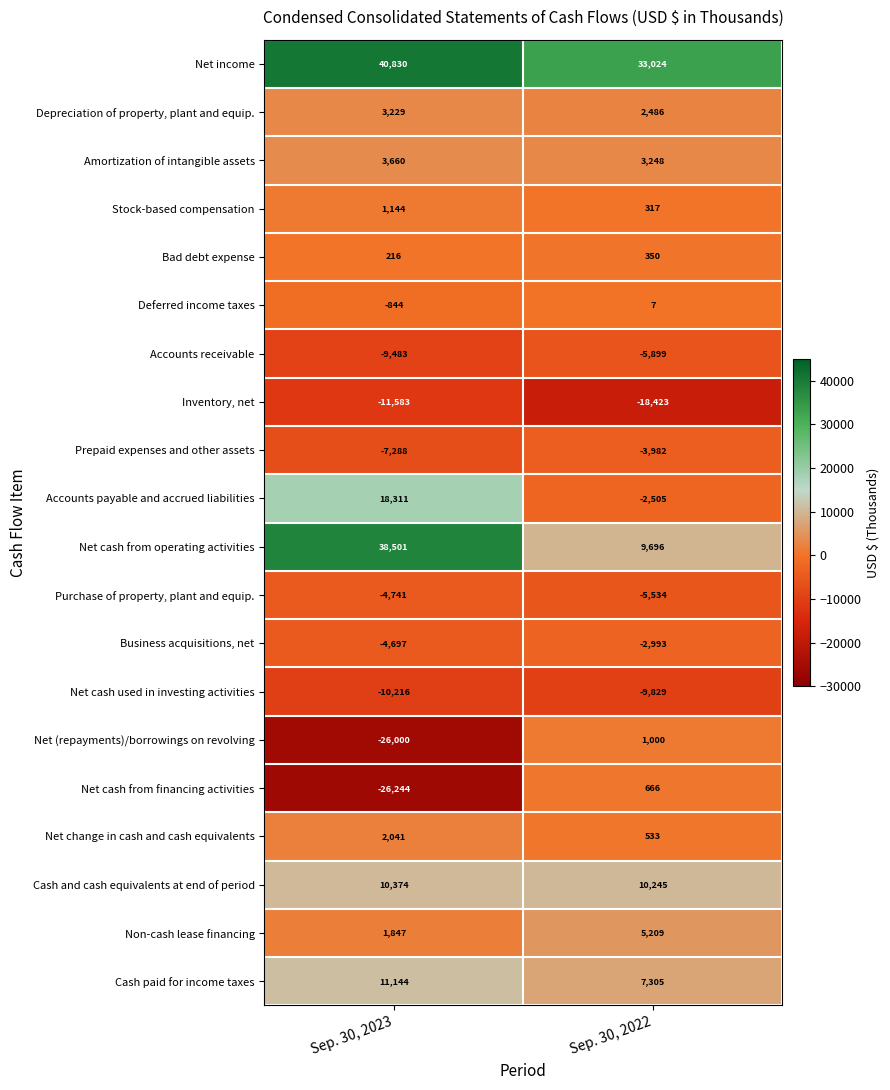

At which category does the chart reach its minimum across all series?

Sep. 30, 2023